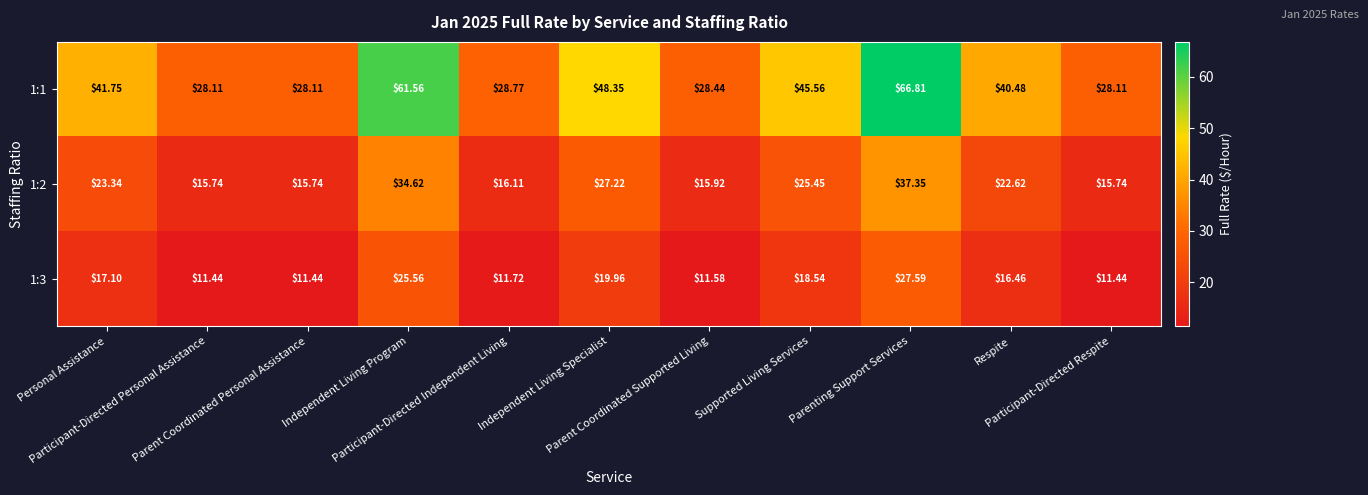

Which series has the largest total across all categories?

1:1